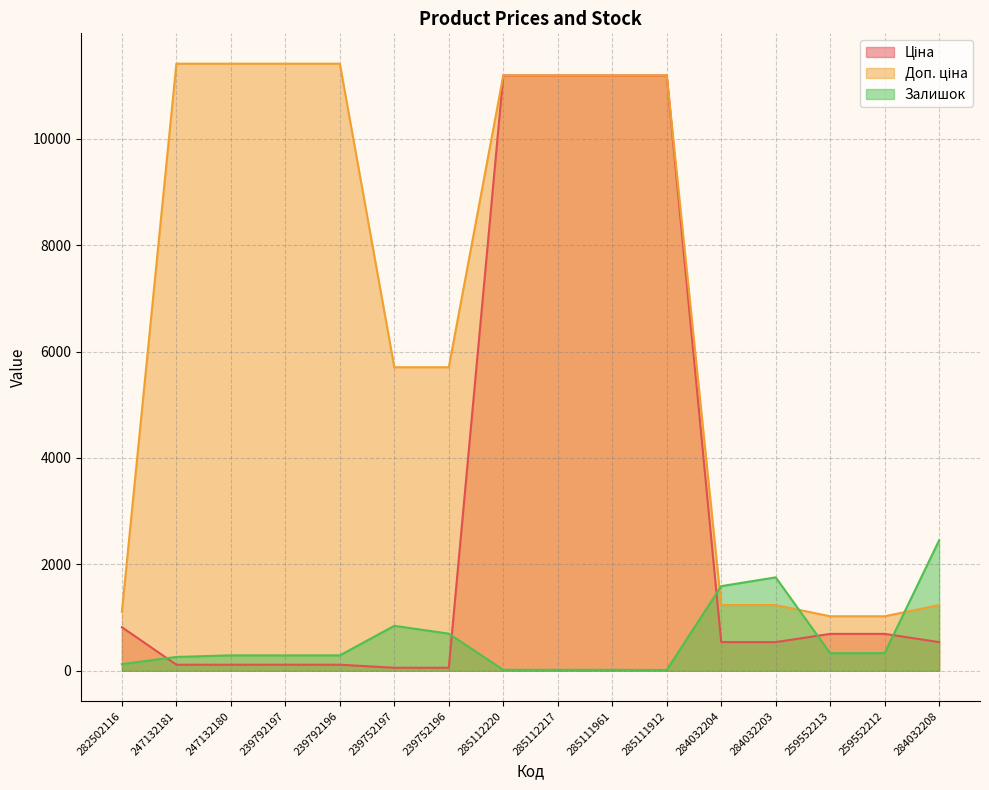

What position from the right is 239792197?

13